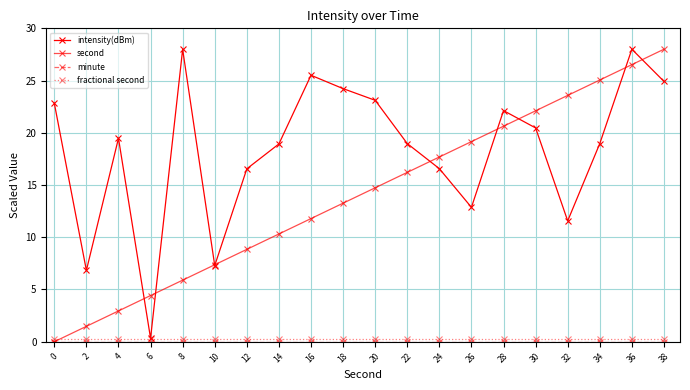

True or false: second has a value of 3.1 at 20.

False